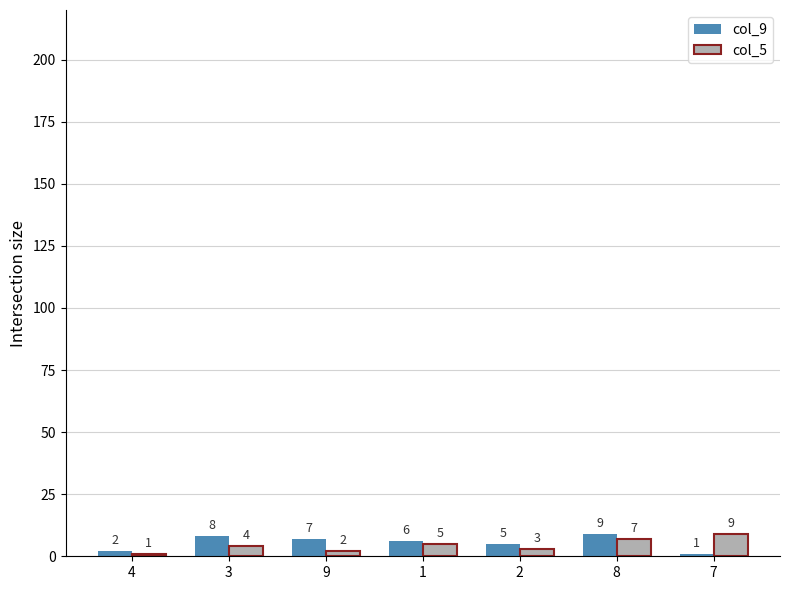

Between 3 and 8, which series saw the biggest shift?

col_5